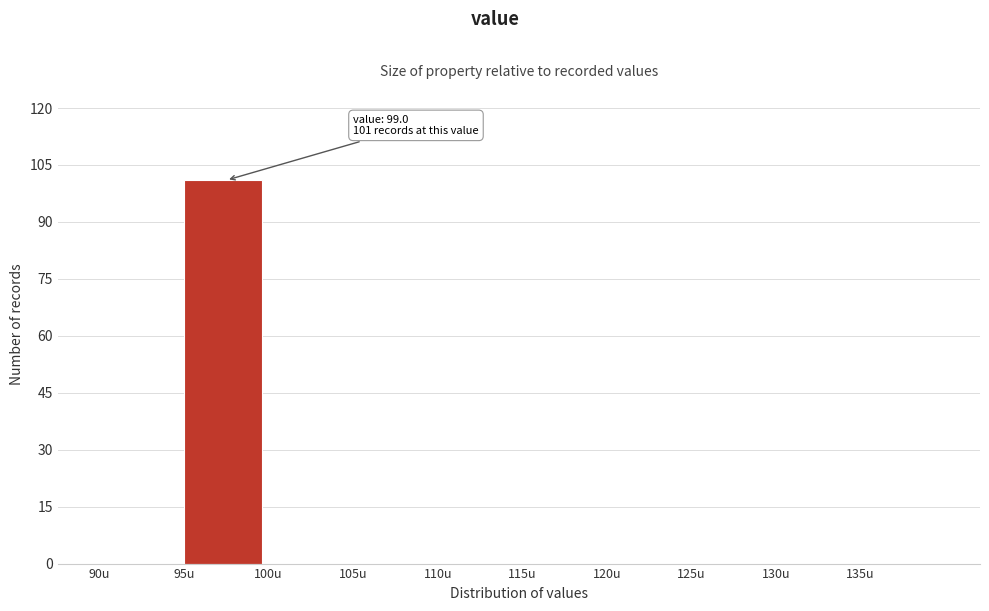

Which range on the x-axis has the tallest bar?

95 to 100